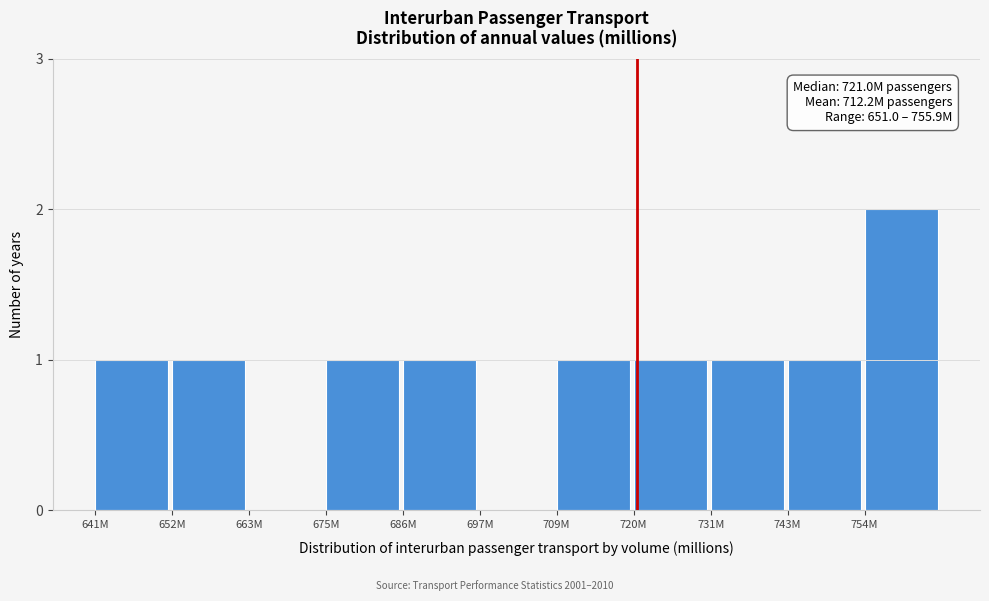

Reading left to right, list all the values displayed in this chart.

641M=1	652M=1	663M=0	675M=1	686M=1	697M=0	709M=1	720M=1	731M=1	743M=1	754M=2